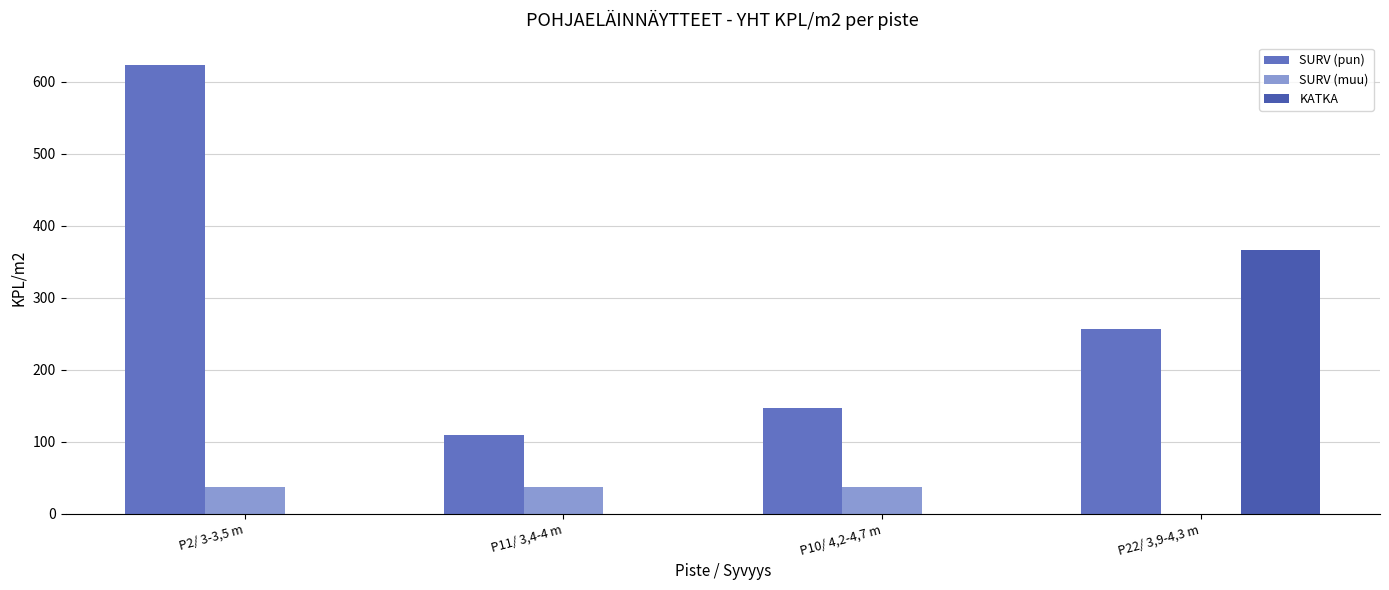

Reading right to left, extract all data points from this chart.

SURV (pun): 256.4	146.5	109.9	622.7
SURV (muu): 0.0	36.6	36.6	36.6
KATKA: 366.3	0.0	0.0	0.0